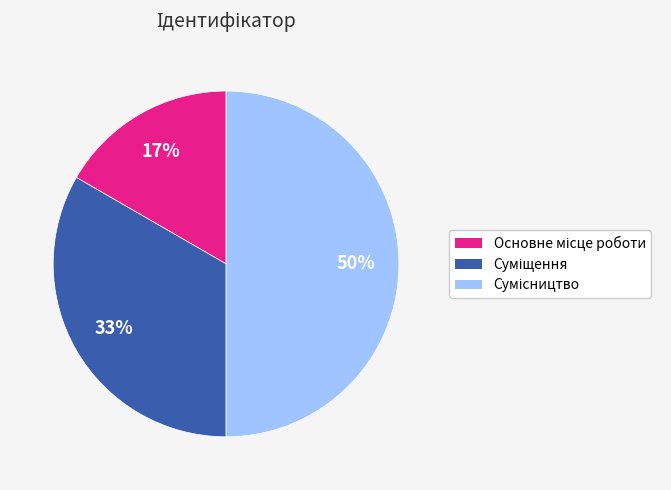

To the nearest percent, what is the difference between the largest and smallest slice percentages?

33%